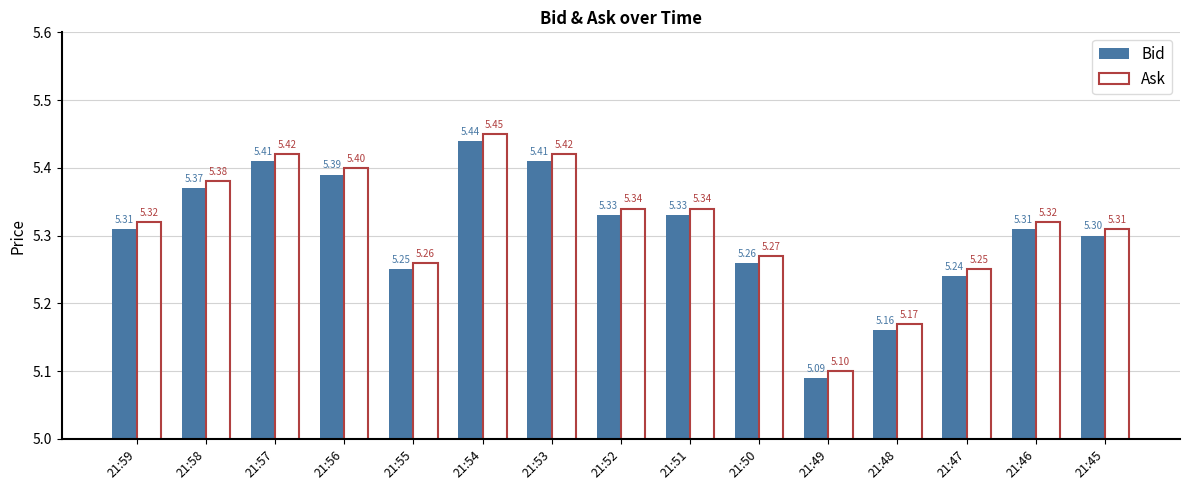

Rank the series at 21:54 from lowest to highest value.

Bid, Ask